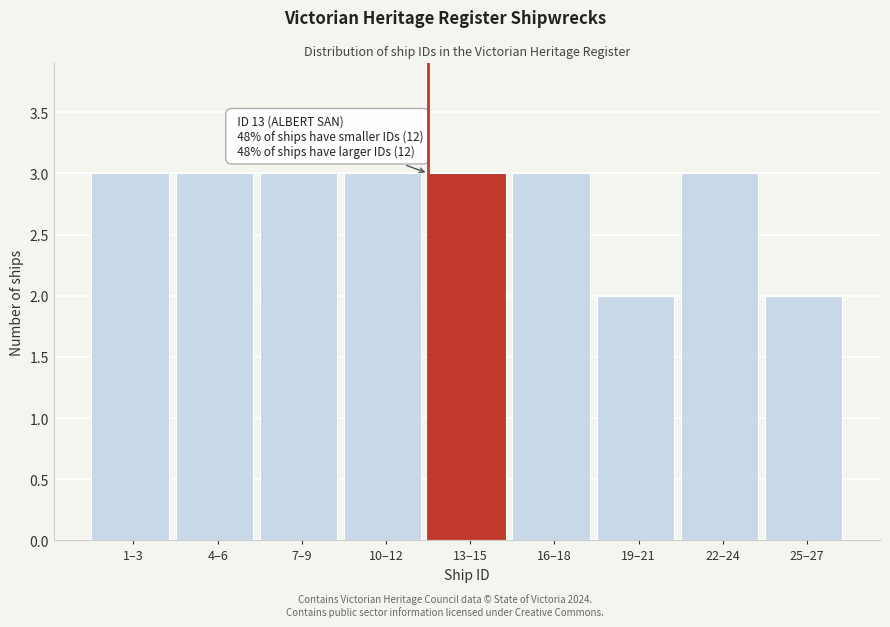

Reading left to right, transcribe all the data shown in this chart.

1–3=3	4–6=3	7–9=3	10–12=3	13–15=3	16–18=3	19–21=2	22–24=3	25–27=2